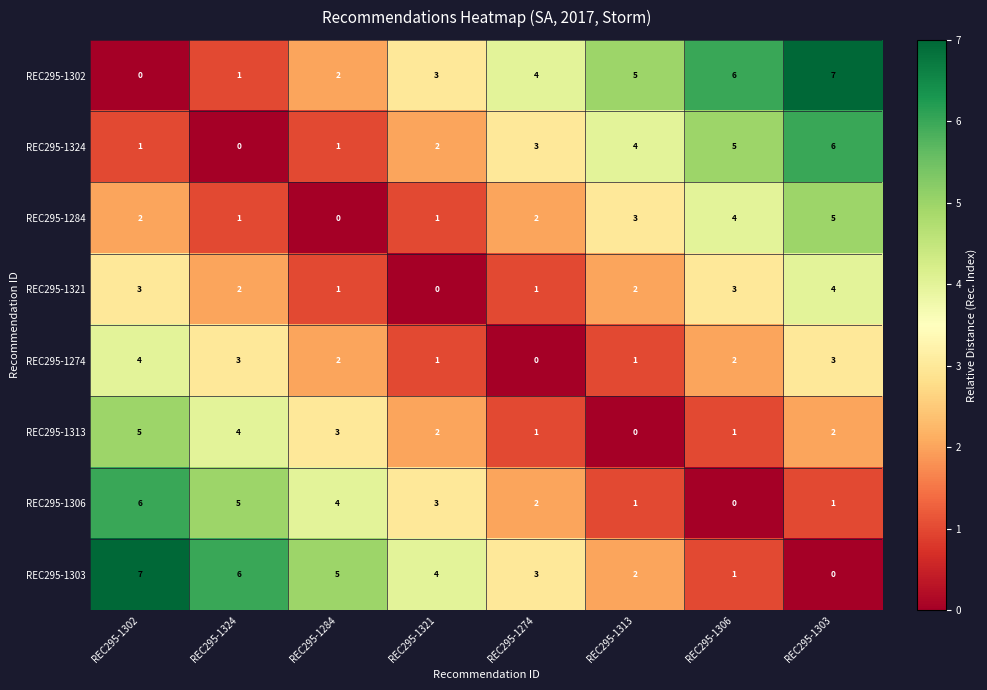

Is the value of REC295-1274 at REC295-1306 greater than the value of REC295-1284 at REC295-1303?

No